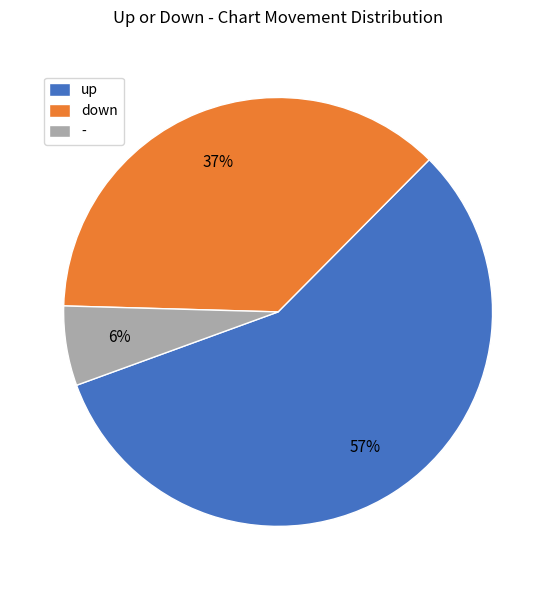

What is the smallest slice in the pie chart?

-